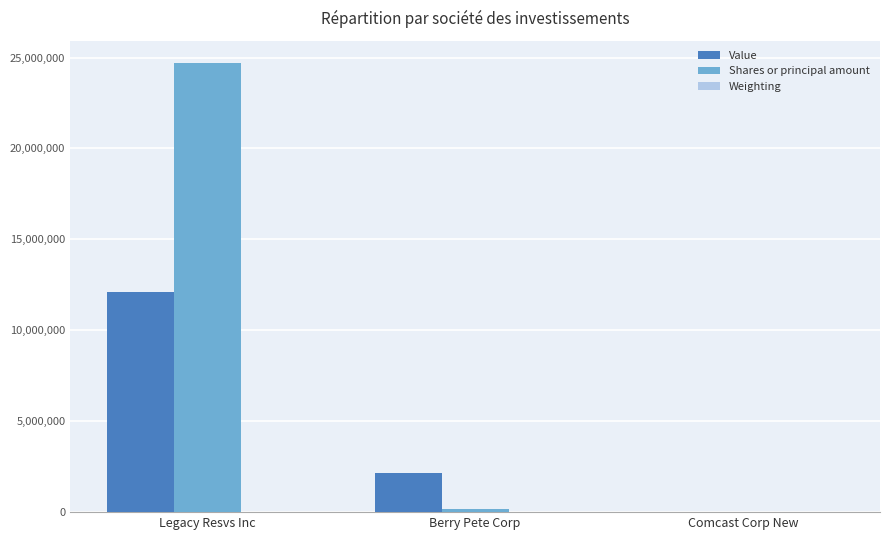

Between Legacy Resvs Inc and Comcast Corp New, which series saw the biggest shift?

Shares or principal amount